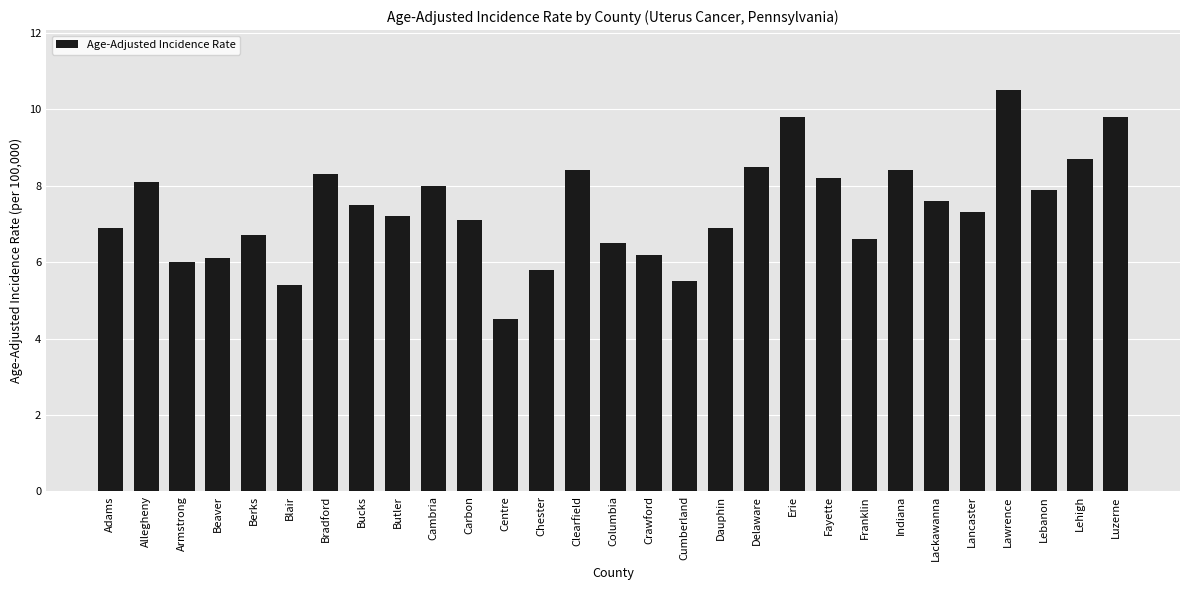

What is the change in value from Blair to Lancaster?

+1.9